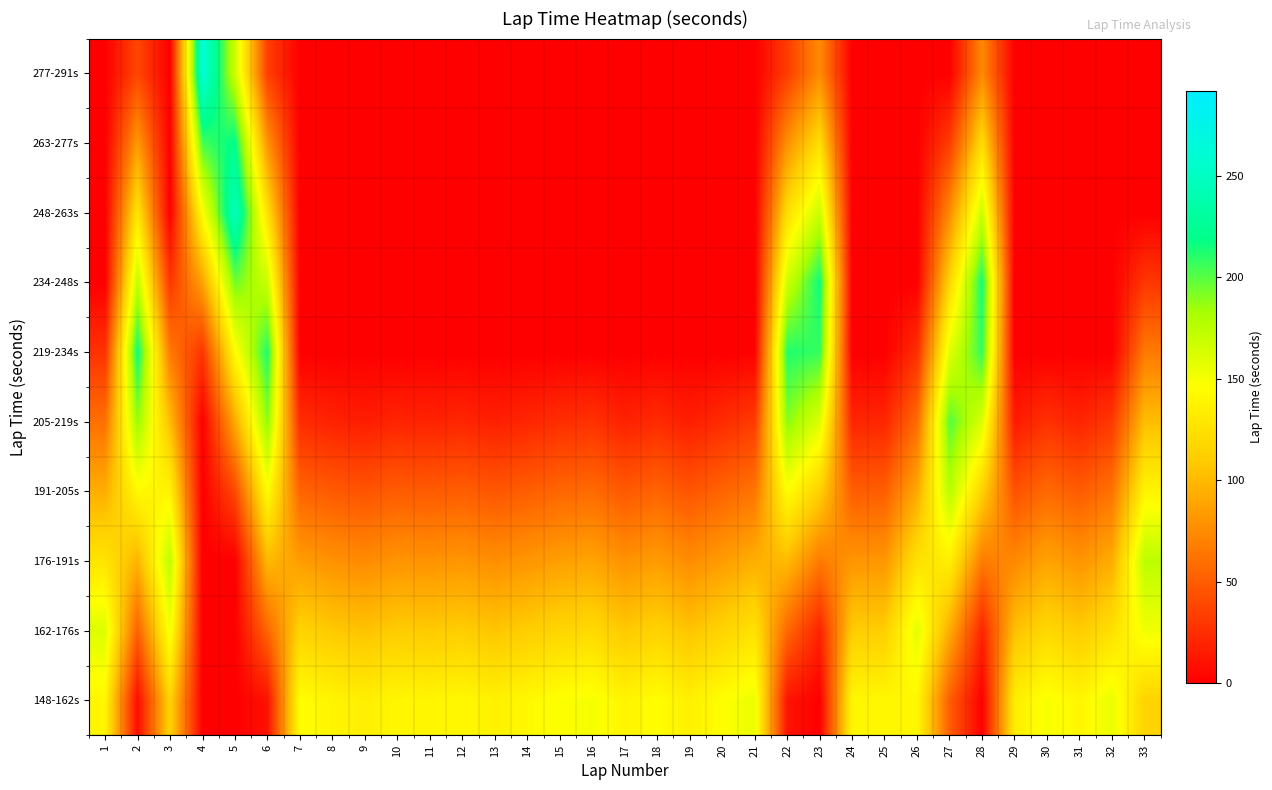

What is the greatest value displayed?

262.7